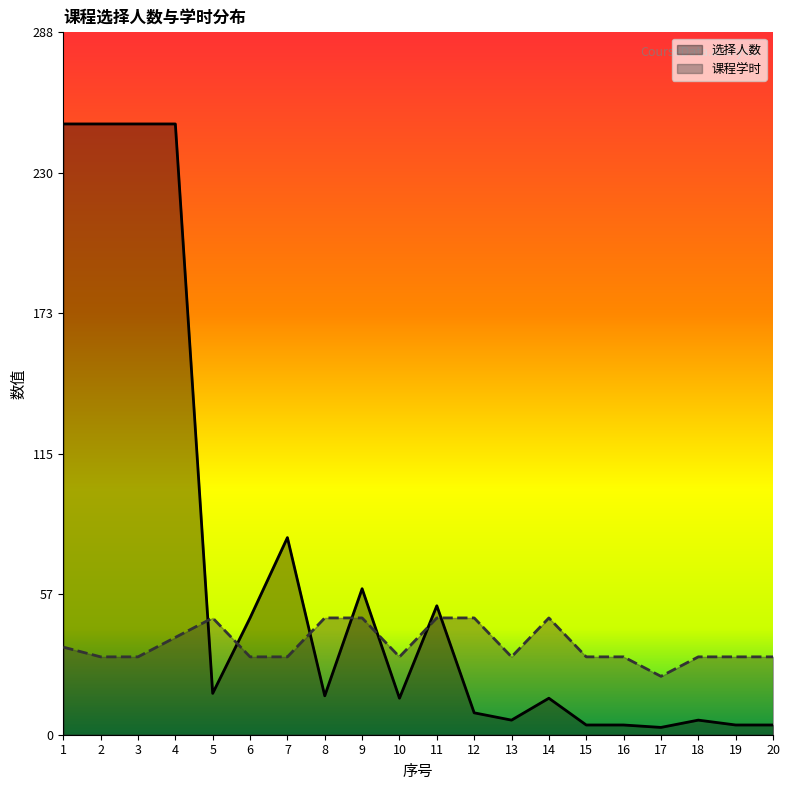

Reading left to right, what are all the values shown in this chart?

选择人数: 251	251	251	251	17	48	81	16	60	15	53	9	6	15	4	4	3	6	4	4
课程学时: 36	32	32	40	48	32	32	48	48	32	48	48	32	48	32	32	24	32	32	32